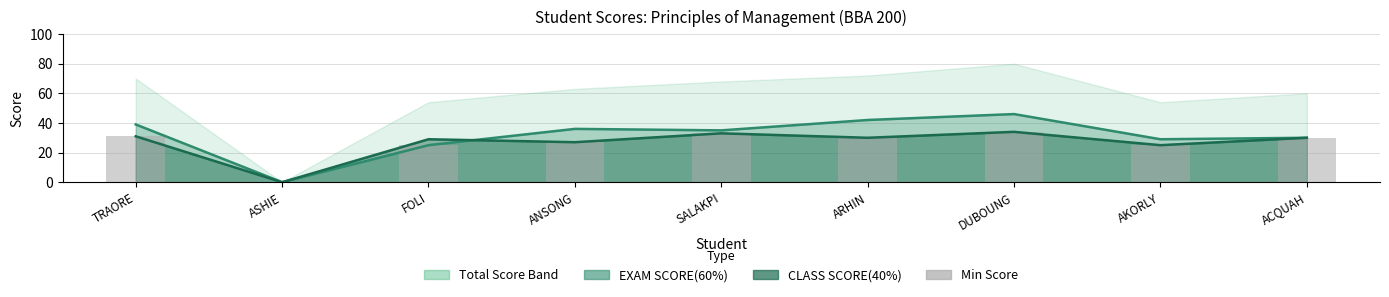

How many values exceed 30?

3